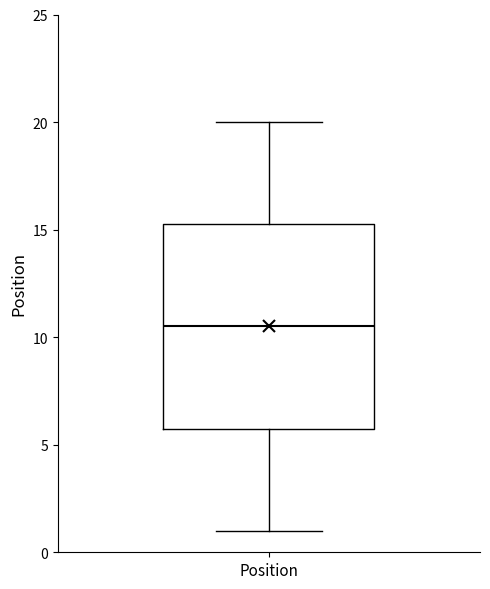

Read this box plot against the y-axis: the position of the median line, the range covered by the box, and the ends of both whiskers. The values are not printed on the chart, so give them approximately, as read against the axis.

median 10.5, box 6.0 to 15.5, whiskers 1.0 to 20.0